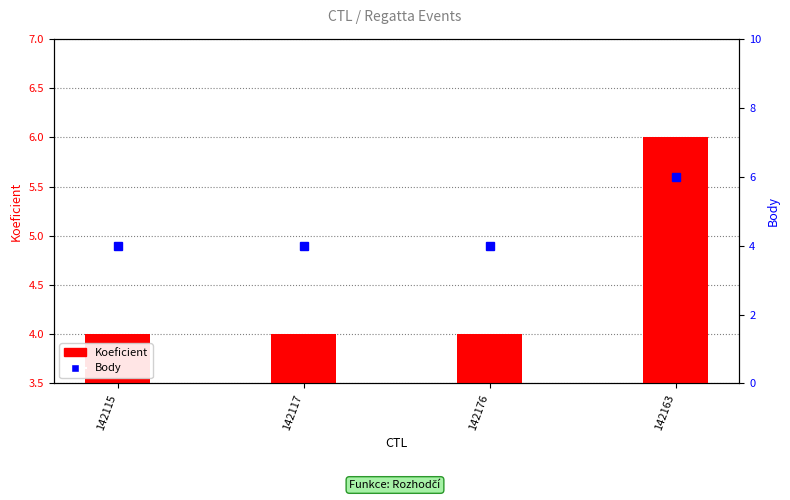

What is the difference between the maximum and minimum values in the Koeficient series?

2